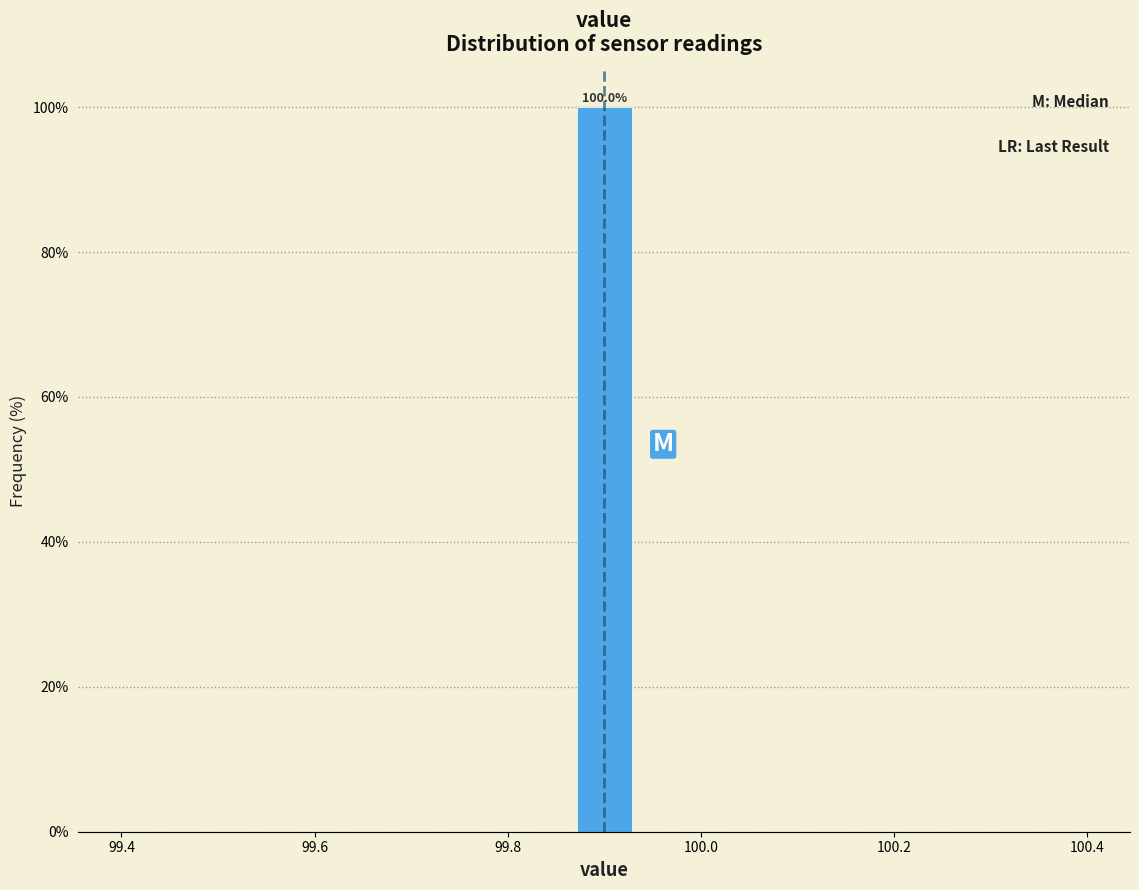

Around what value on the x-axis is the tallest bar? Give the approximate position of its centre, as read against the axis.

99.90